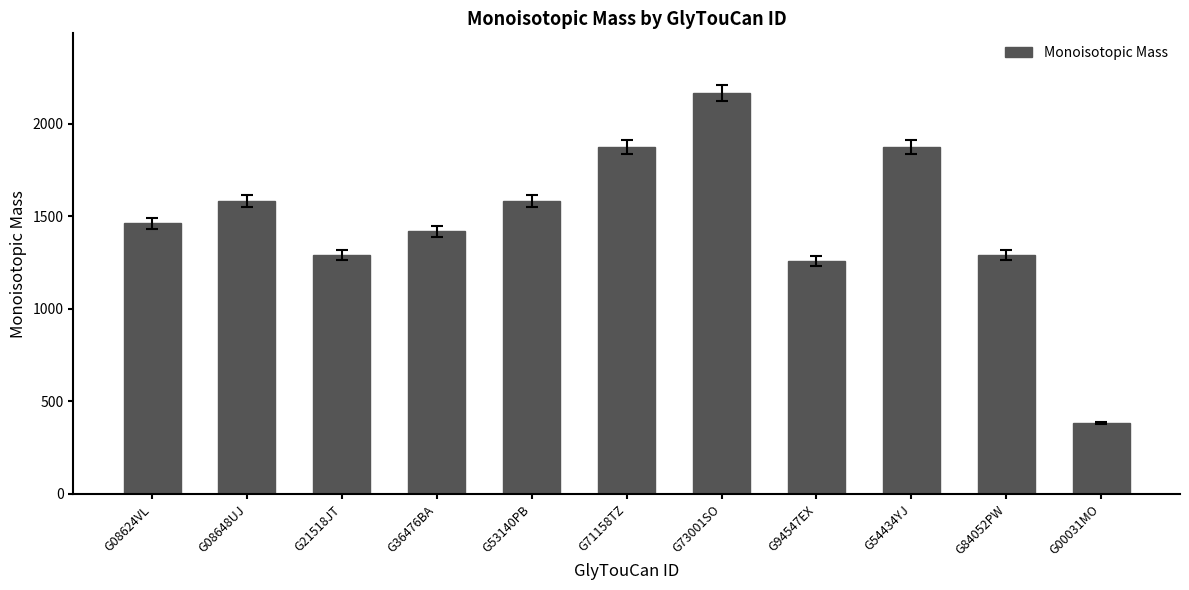

Read the value at G54434YJ.

1871.6